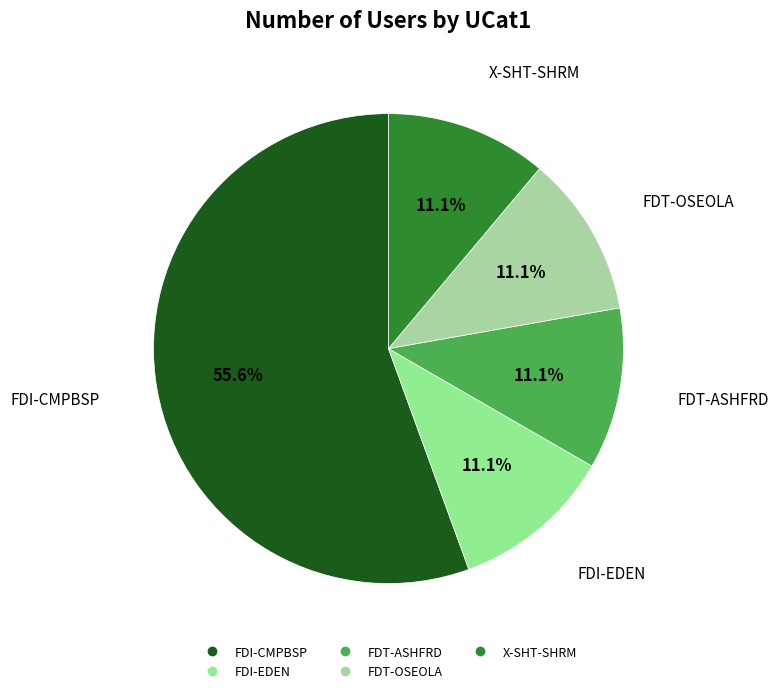

Combined, do FDT-OSEOLA and X-SHT-SHRM account for over 50%?

No